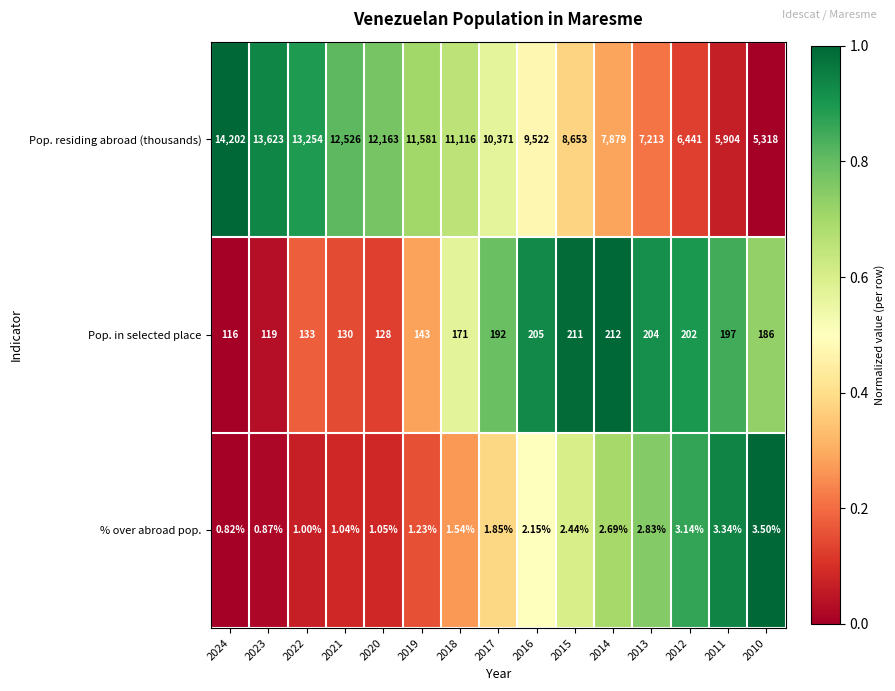

Rank the series by their maximum value, from lowest to highest.

% over abroad pop., Pop. in selected place, Pop. residing abroad (thousands)